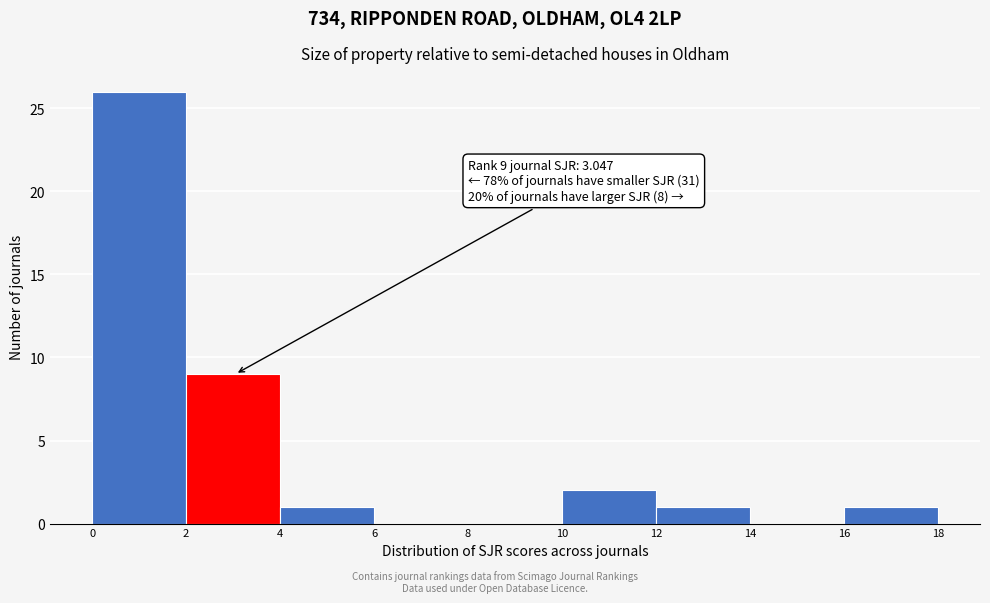

Over which range of the x-axis is the bar tallest?

0 to 2